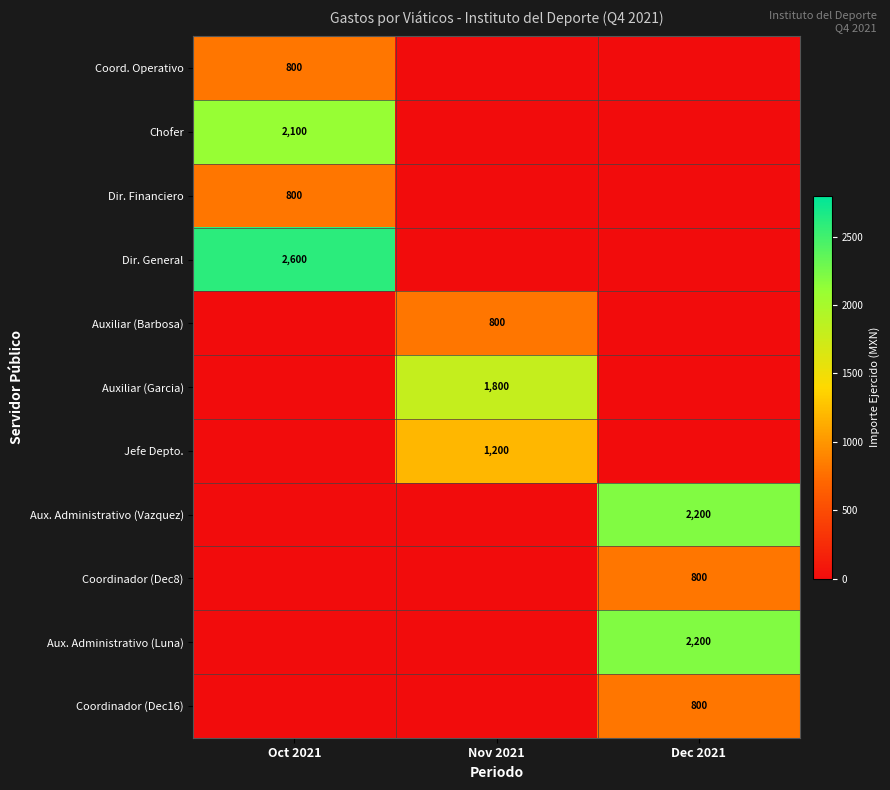

The Auxiliar (Garcia) series shows 1800 at Nov 2021. True or false?

True